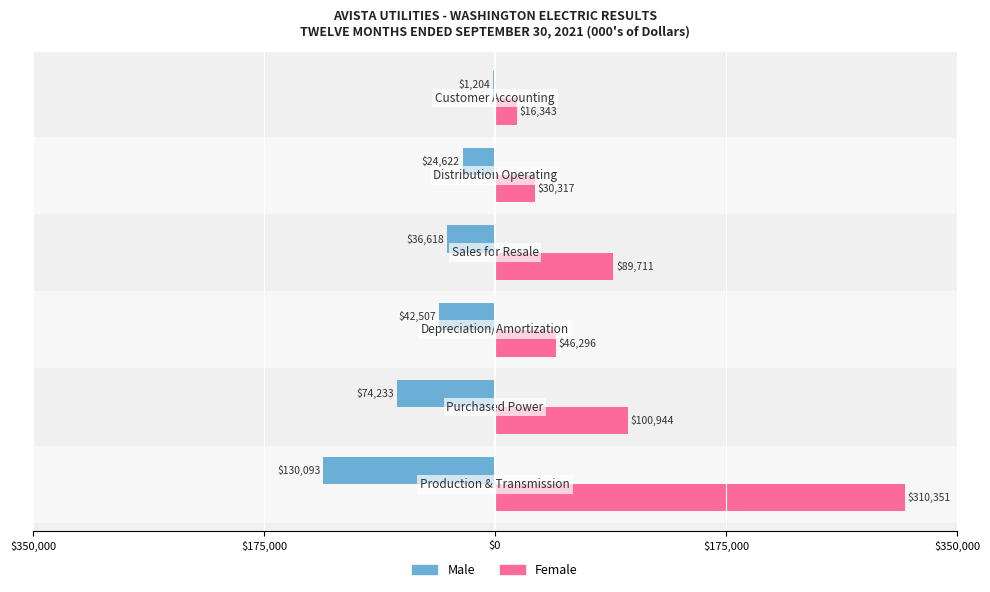

What are all the series names shown in the legend?

Male, Female